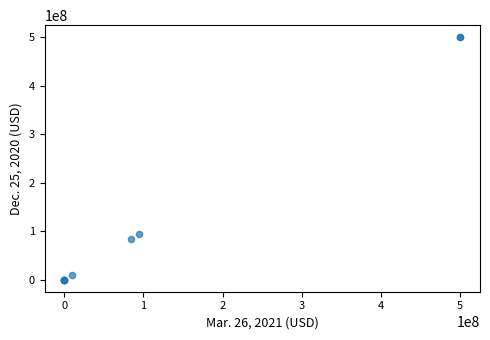

What Y value in the scatter plot is closest to 250000000?

94111303.0